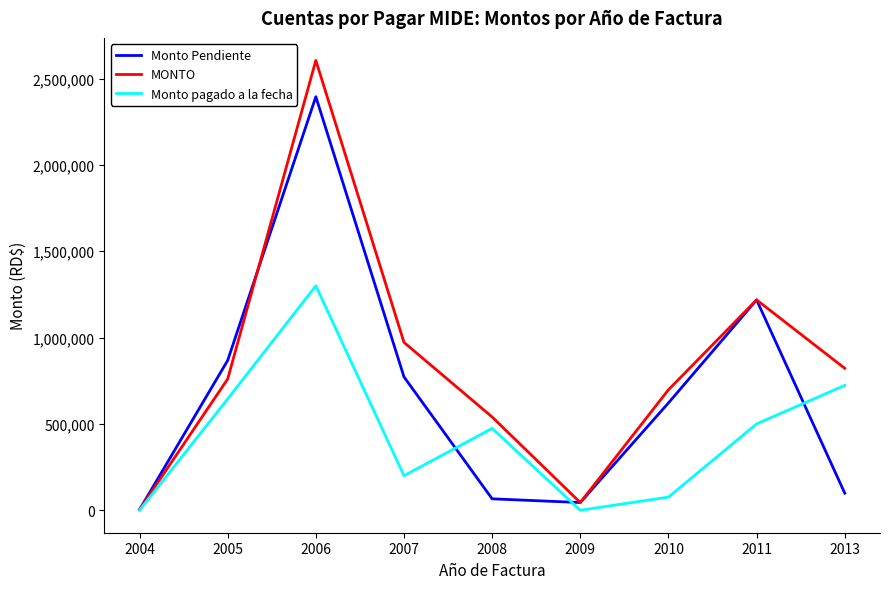

At which label is Monto Pendiente closest to 1199309?

2011